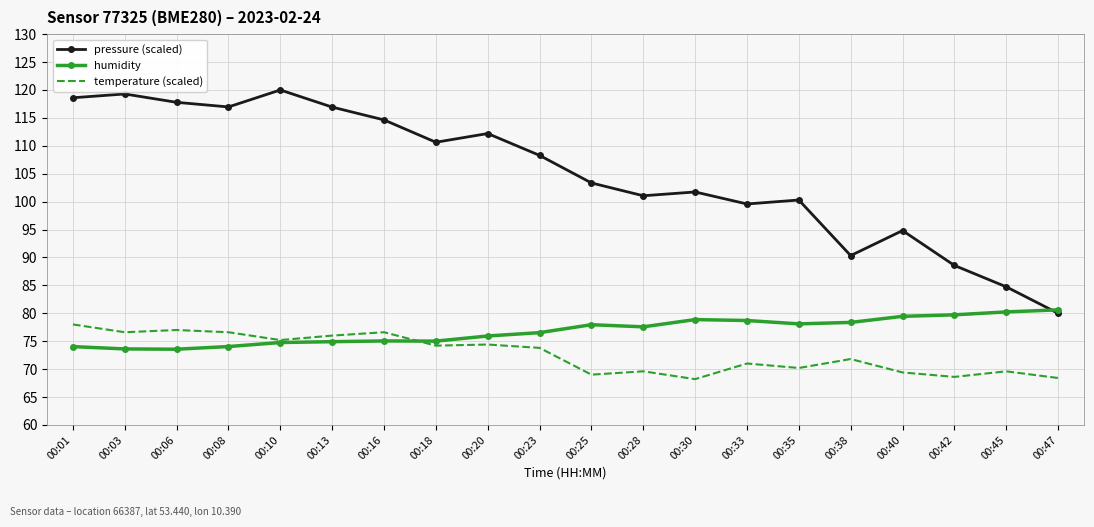

What is the spread (max minus min) of values at 00:13?

42.0